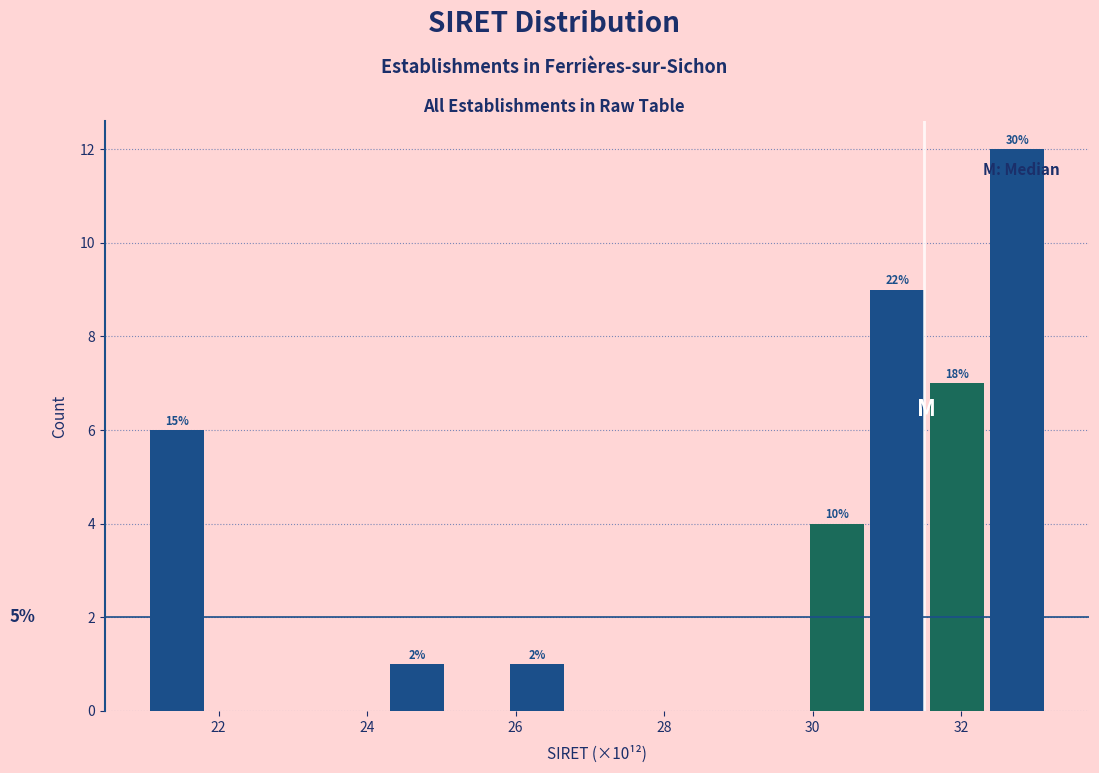

Which range on the x-axis has the tallest bar?

32.4 to 33.2